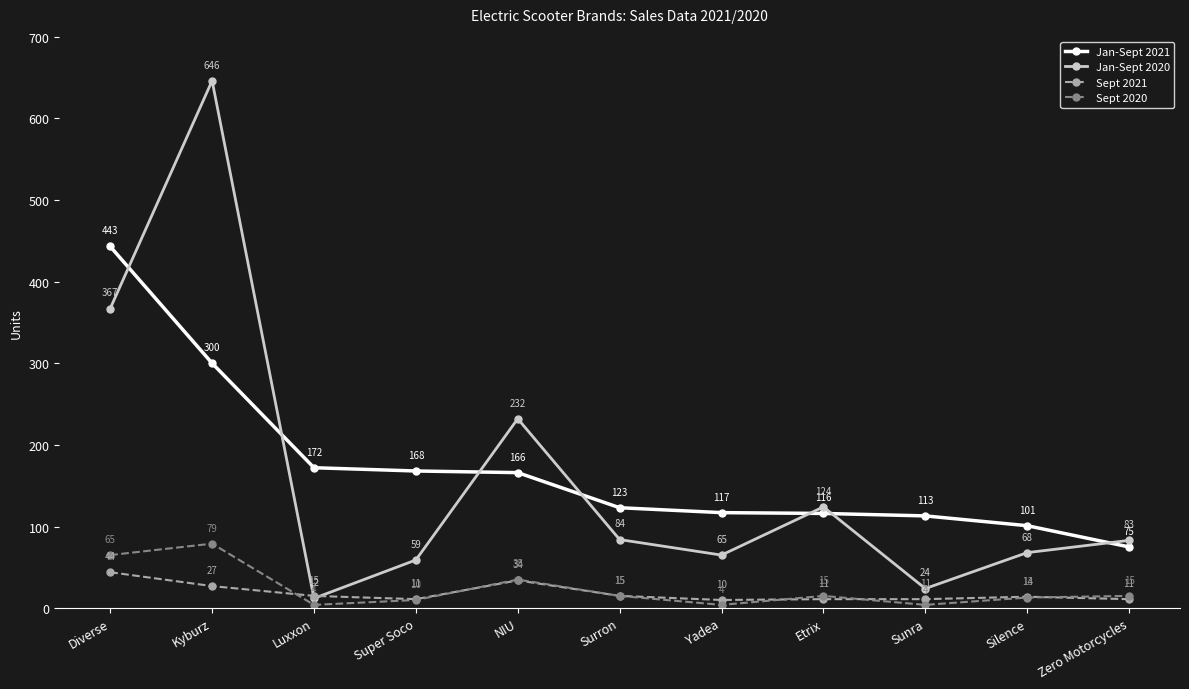

At which category is the sum across all series the highest?

Kyburz